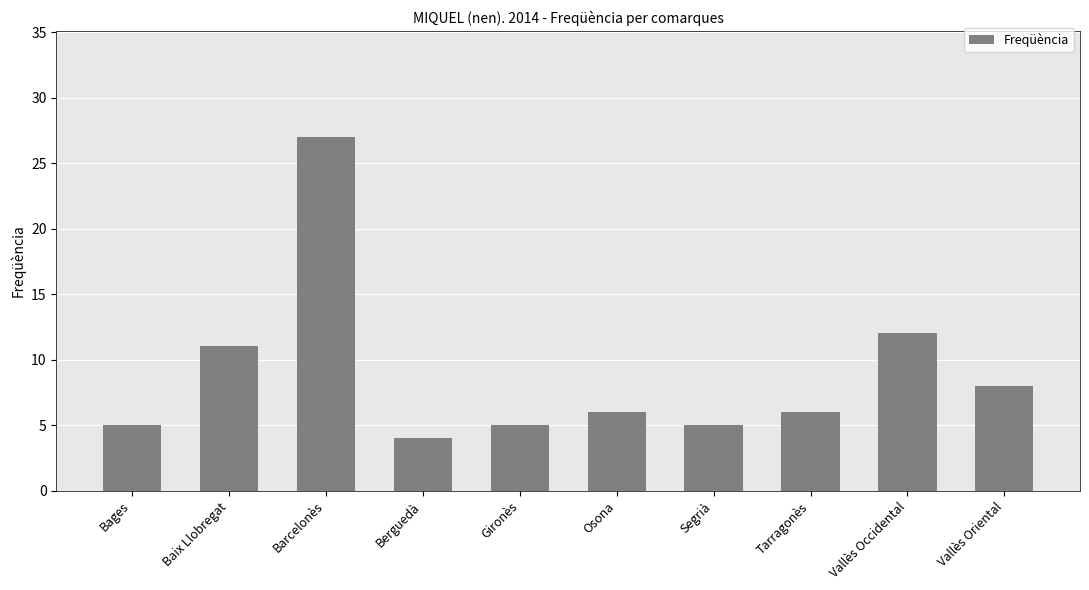

Between Berguedà and Vallès Oriental, which is larger?

Vallès Oriental